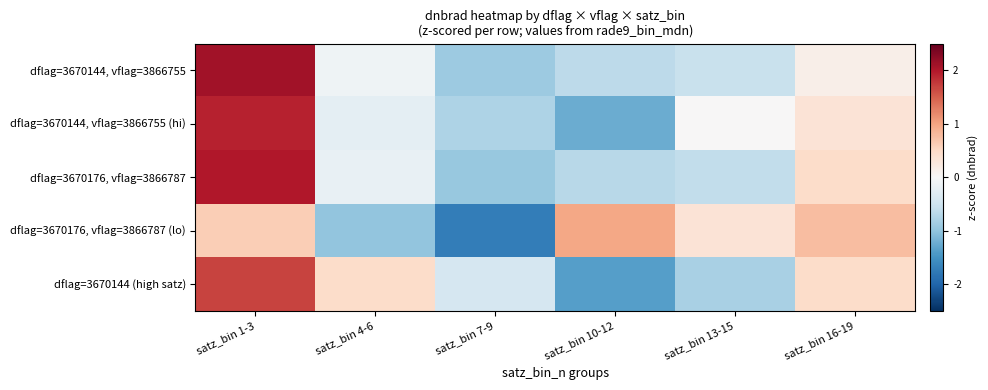

Reading right to left, extract all data points from this chart.

dflag=3670144, vflag=3866755: satz_bin 16-19=0.1	satz_bin 13-15=-0.6	satz_bin 10-12=-0.7	satz_bin 7-9=-0.9	satz_bin 4-6=-0.1	satz_bin 1-3=2.1
dflag=3670144, vflag=3866755 (hi): satz_bin 16-19=0.3	satz_bin 13-15=0.0	satz_bin 10-12=-1.2	satz_bin 7-9=-0.8	satz_bin 4-6=-0.2	satz_bin 1-3=1.9
dflag=3670176, vflag=3866787: satz_bin 16-19=0.5	satz_bin 13-15=-0.6	satz_bin 10-12=-0.7	satz_bin 7-9=-0.9	satz_bin 4-6=-0.2	satz_bin 1-3=2.0
dflag=3670176, vflag=3866787 (lo): satz_bin 16-19=0.8	satz_bin 13-15=0.3	satz_bin 10-12=1.0	satz_bin 7-9=-1.7	satz_bin 4-6=-1.0	satz_bin 1-3=0.6
dflag=3670144 (high satz): satz_bin 16-19=0.5	satz_bin 13-15=-0.8	satz_bin 10-12=-1.4	satz_bin 7-9=-0.4	satz_bin 4-6=0.5	satz_bin 1-3=1.7